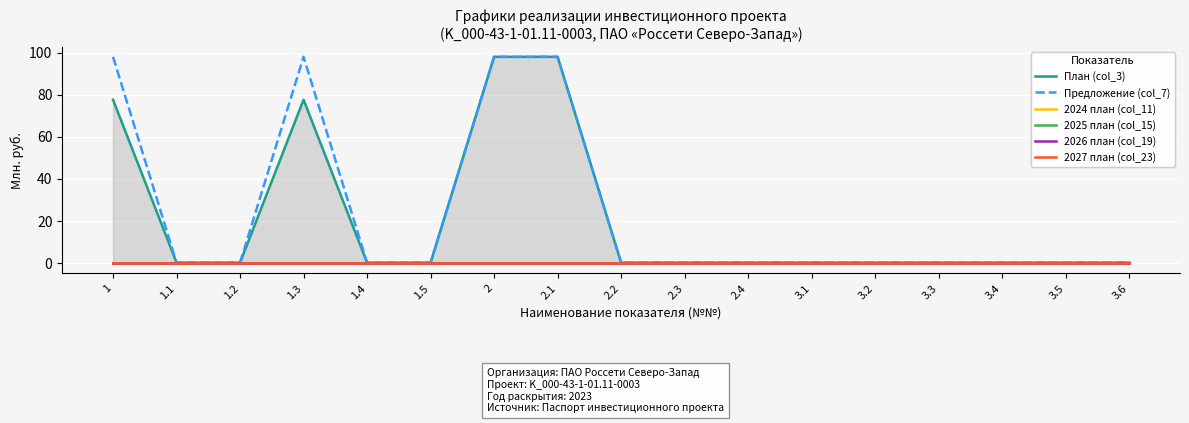

Which series has the largest total across all categories?

Предложение (col_7)